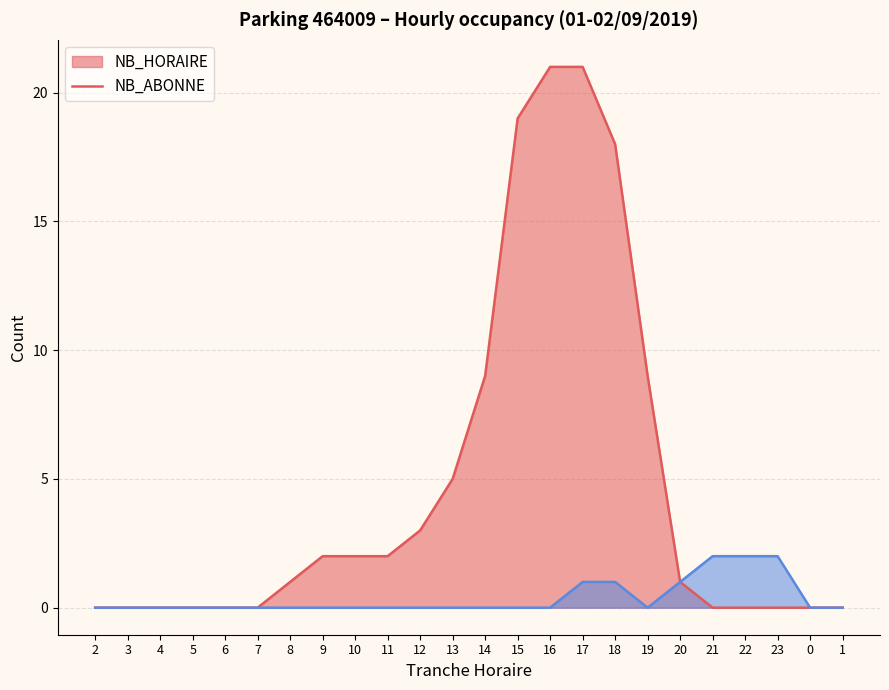

How many categories are shown in the chart?

24